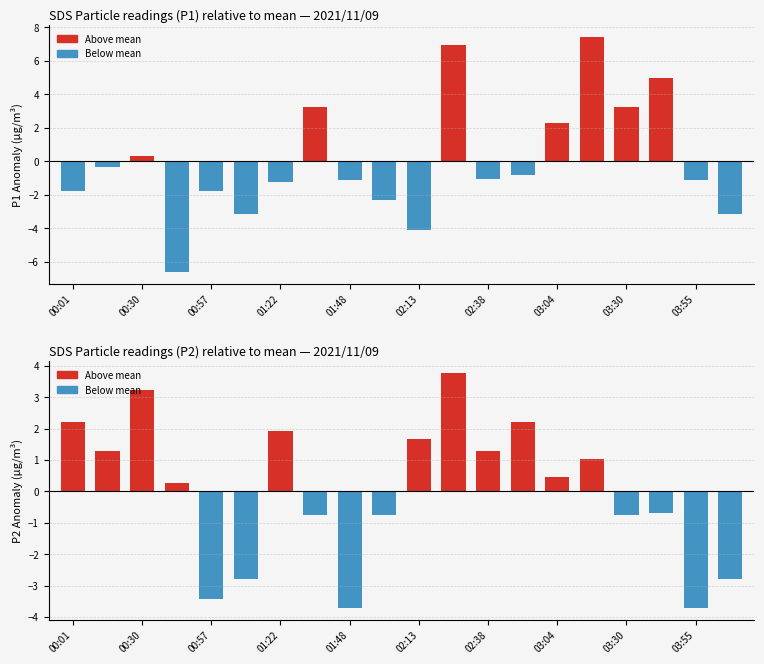

What are all the series names shown in the legend?

Above mean, Below mean